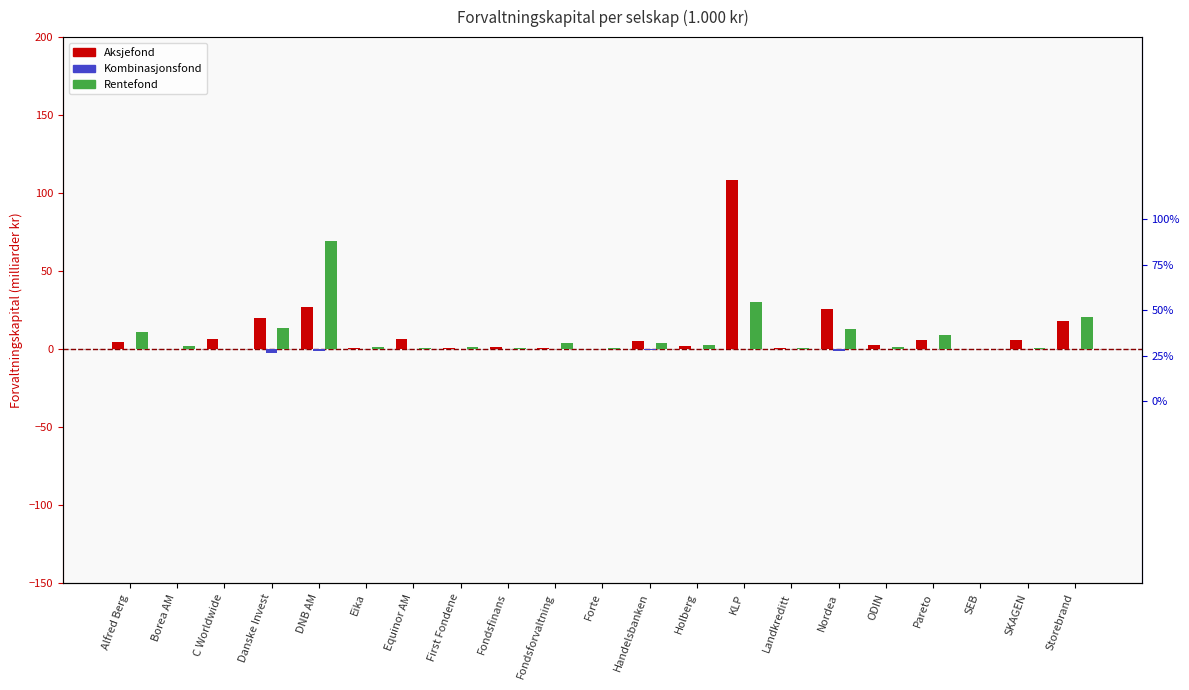

Between Landkreditt and Nordea, which series saw the biggest shift?

Aksjefond (Forv.kap.)